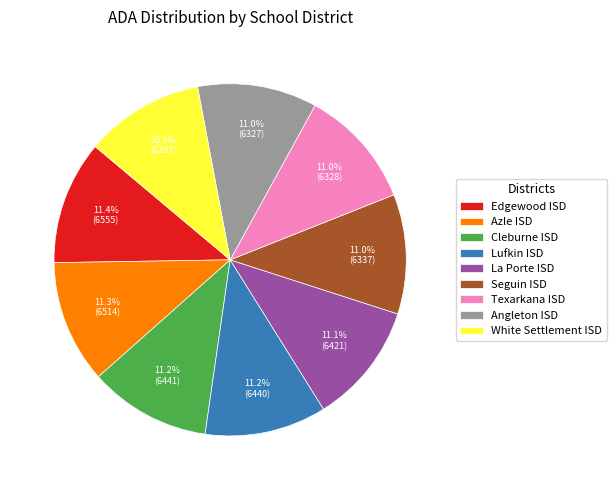

What is the ratio of the value at Lufkin ISD to the value at Texarkana ISD?

1.0